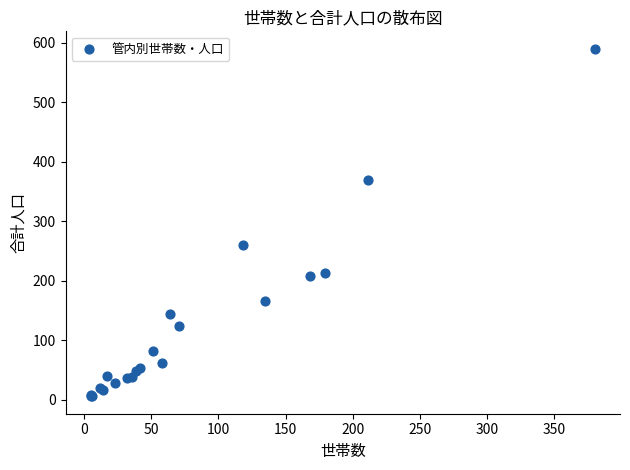

What Y value in the scatter plot is closest to 298?

260